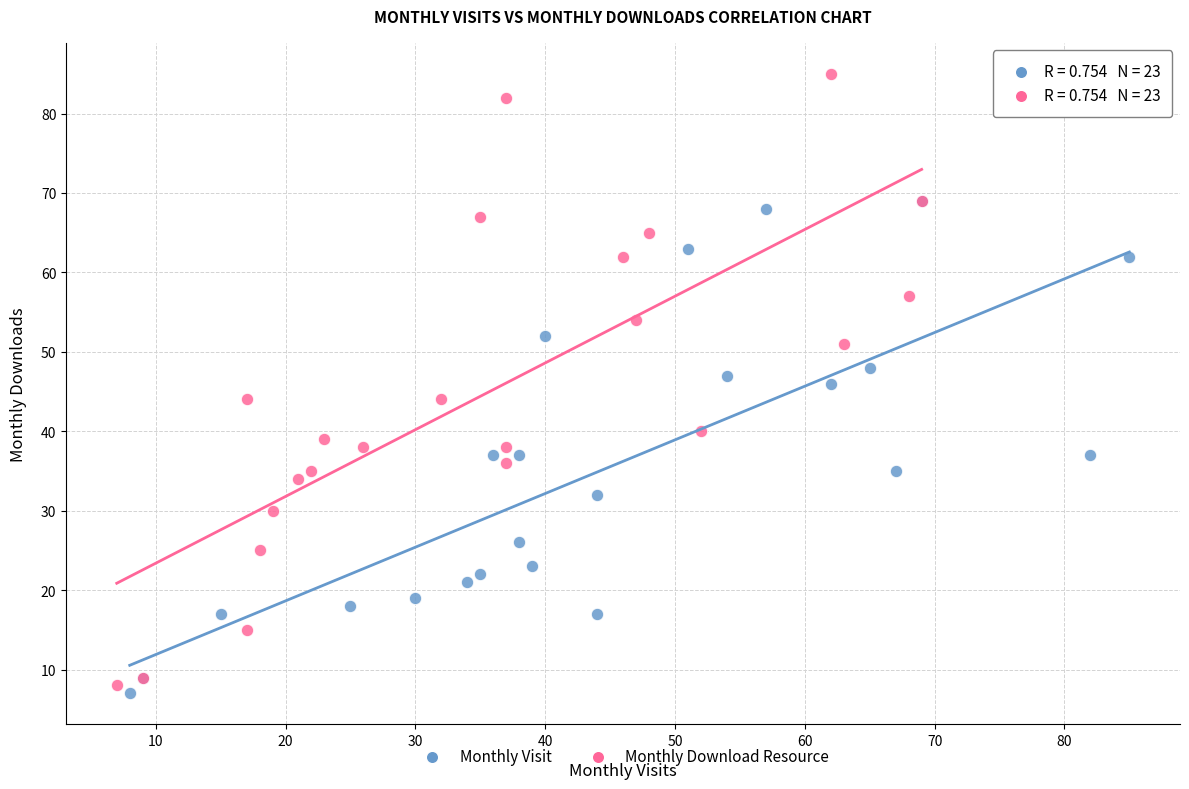

Which series has the widest spread of Y values?

Monthly Download Resource